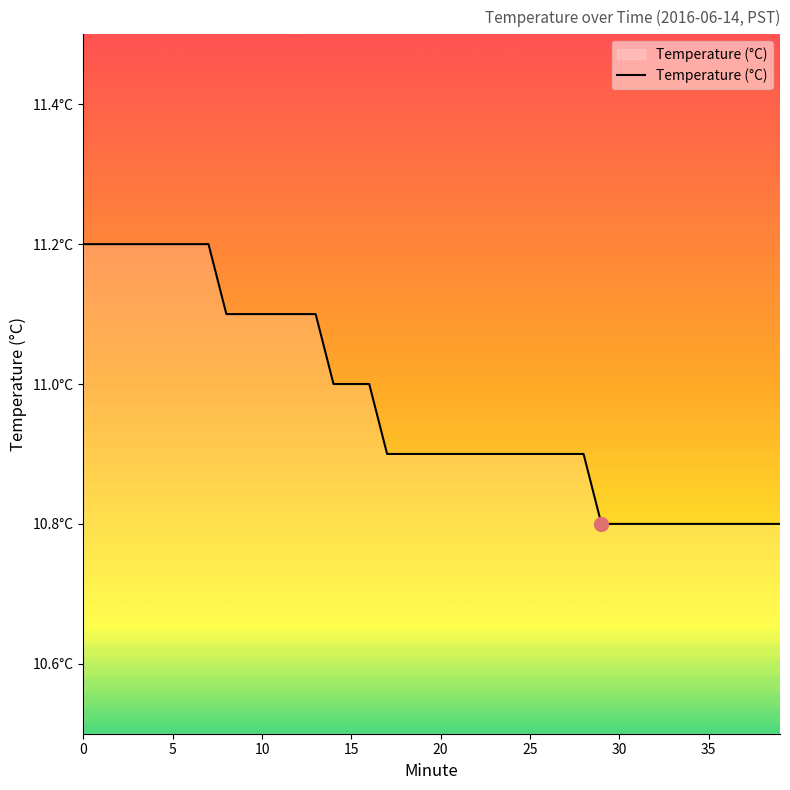

Does the chart display data point markers on the line(s)?

No